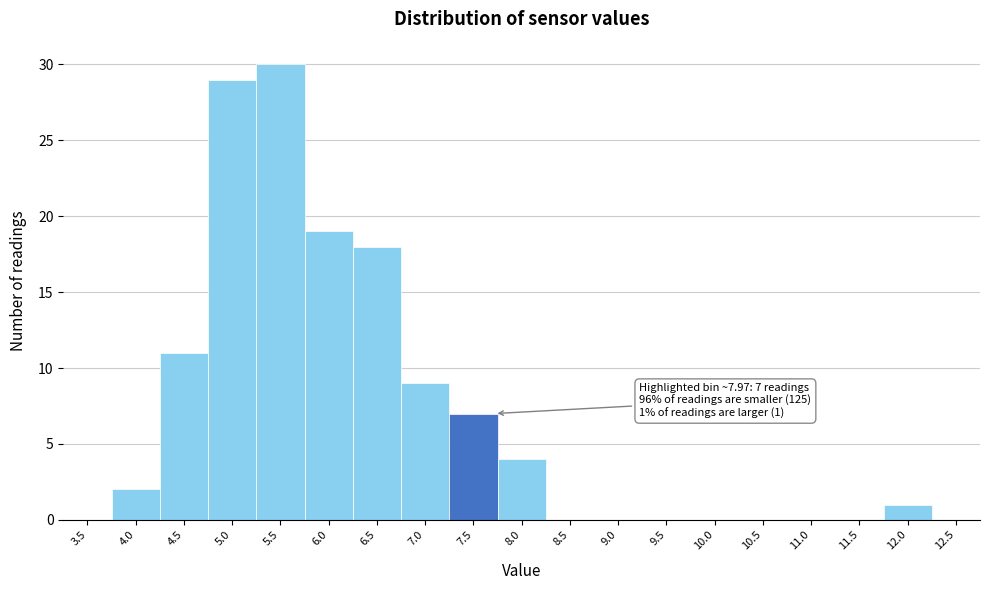

Reading right to left, list all the values displayed in this chart.

12.5=0	12.0=1	11.5=0	11.0=0	10.5=0	10.0=0	9.5=0	9.0=0	8.5=0	8.0=4	7.5=7	7.0=9	6.5=18	6.0=19	5.5=30	5.0=29	4.5=11	4.0=2	3.5=0